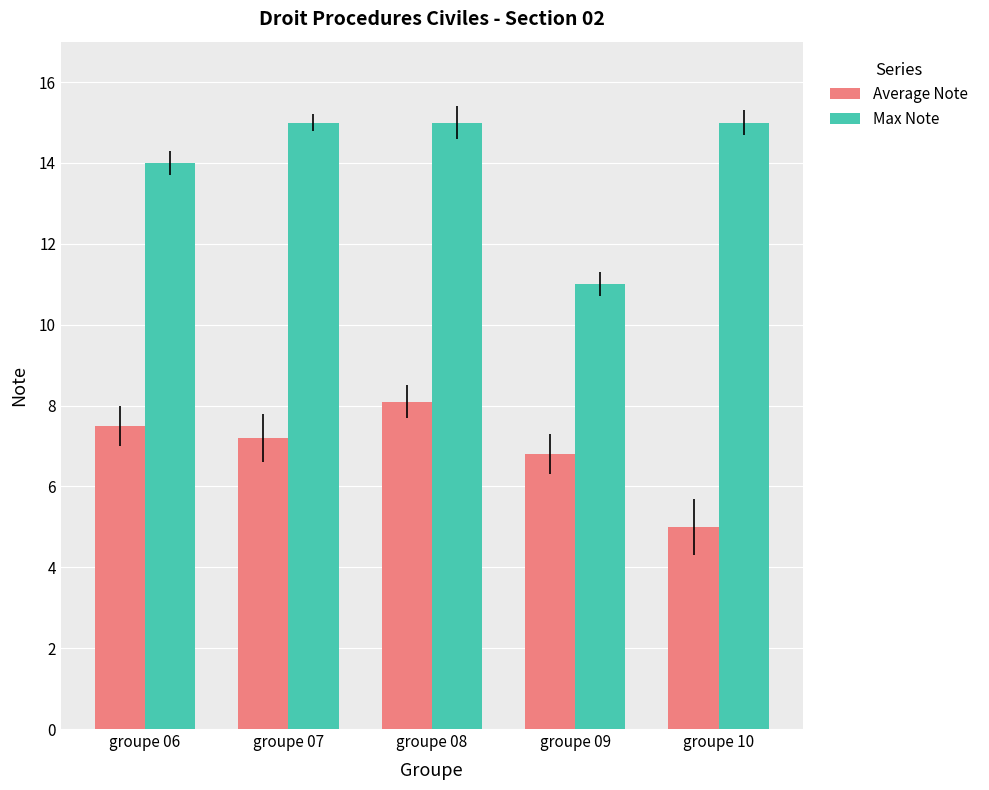

What is the difference between the maximum and second lowest values in the Max Note series?

1.0